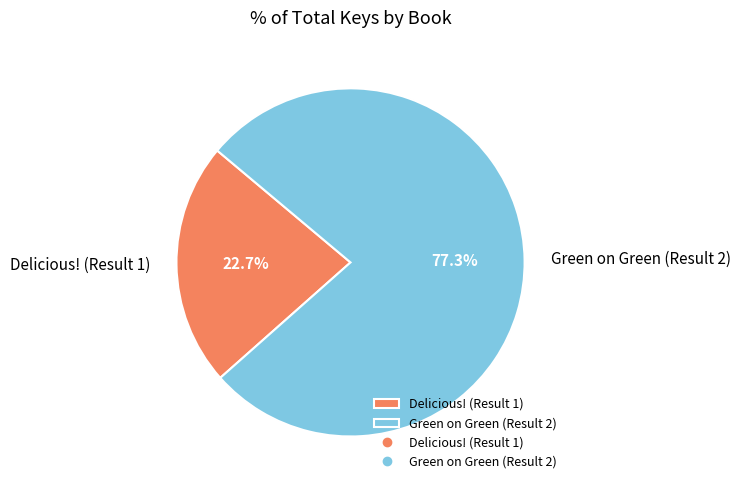

Does Delicious! (Result 1) represent more than half of the total?

No